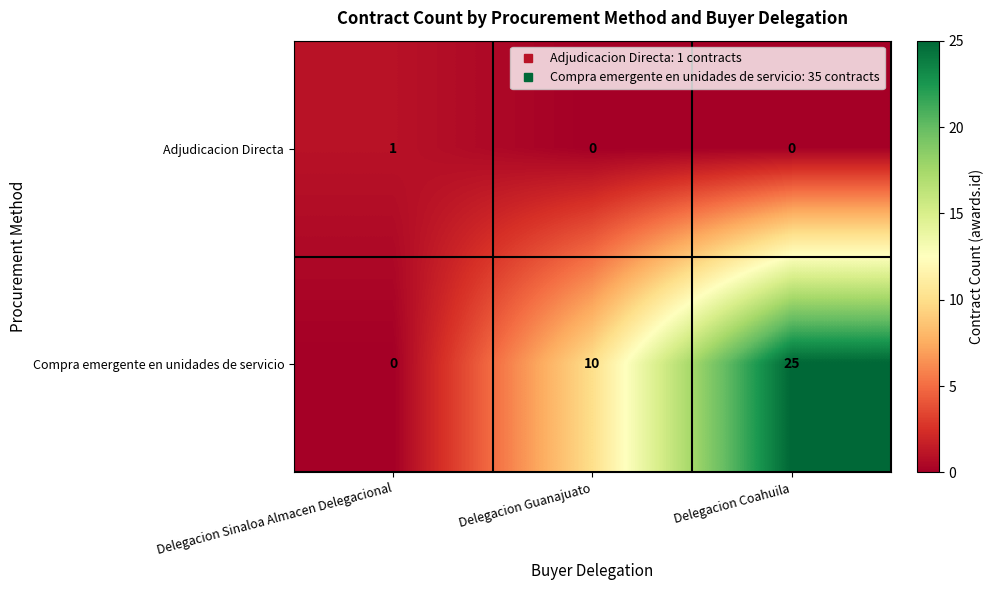

What is the highest value of the Compra emergente en unidades de servicio series?

25